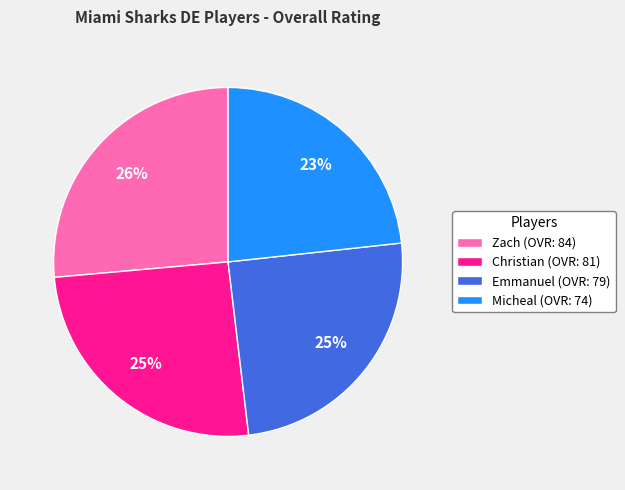

Does any single category account for the majority?

No